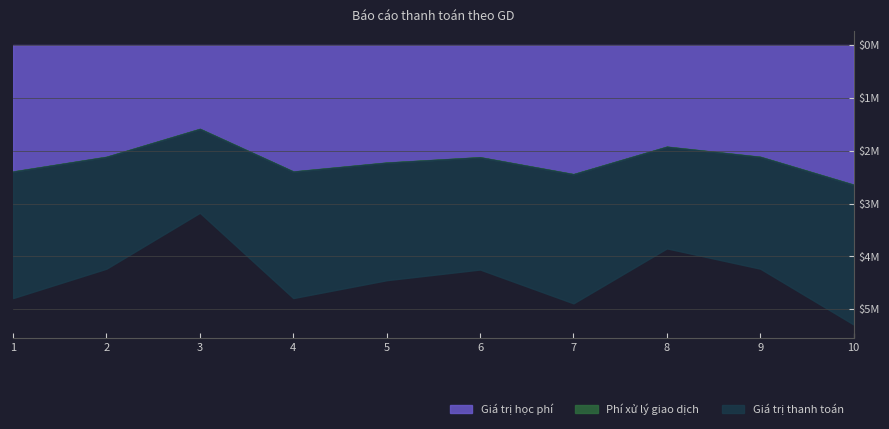

How many series are shown in this chart?

3